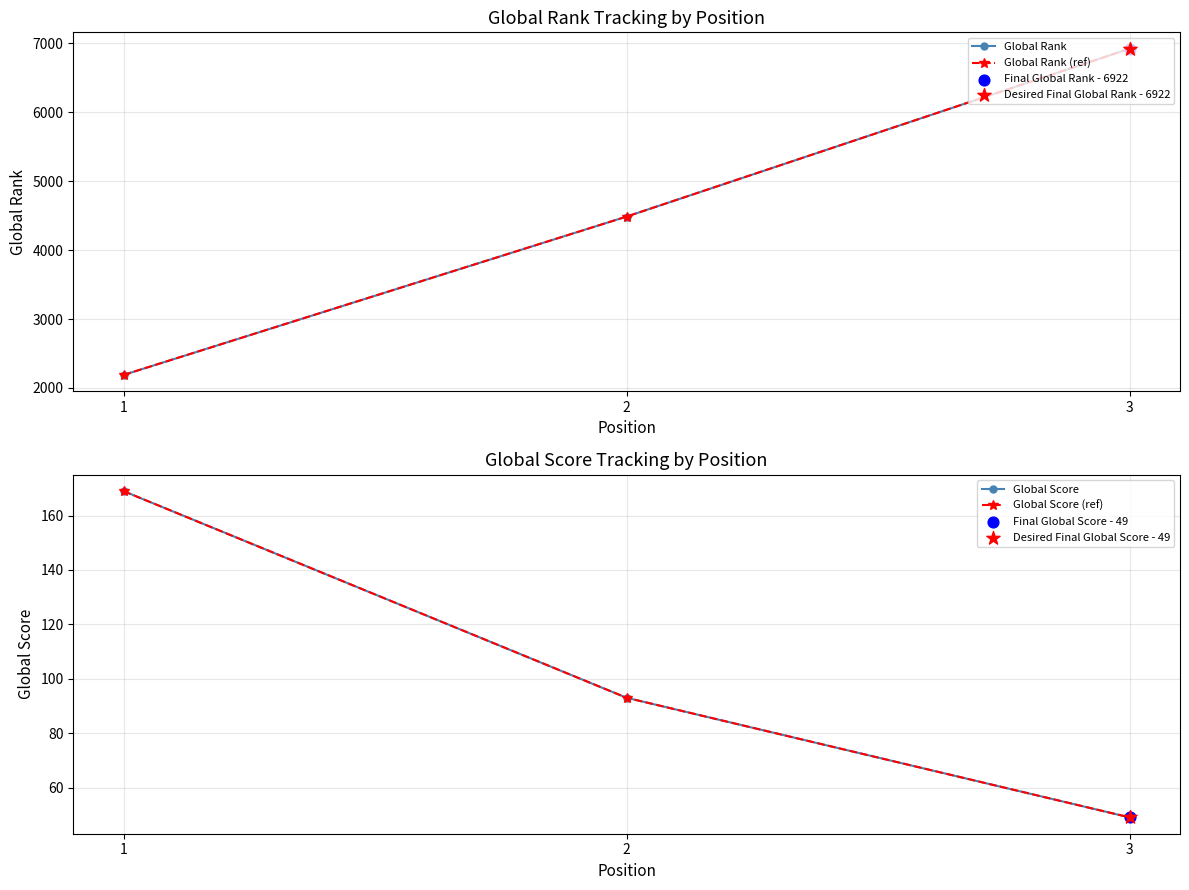

What are all the series names shown in the legend?

Global Rank, Global Rank (ref), Global Score, Global Score (ref)